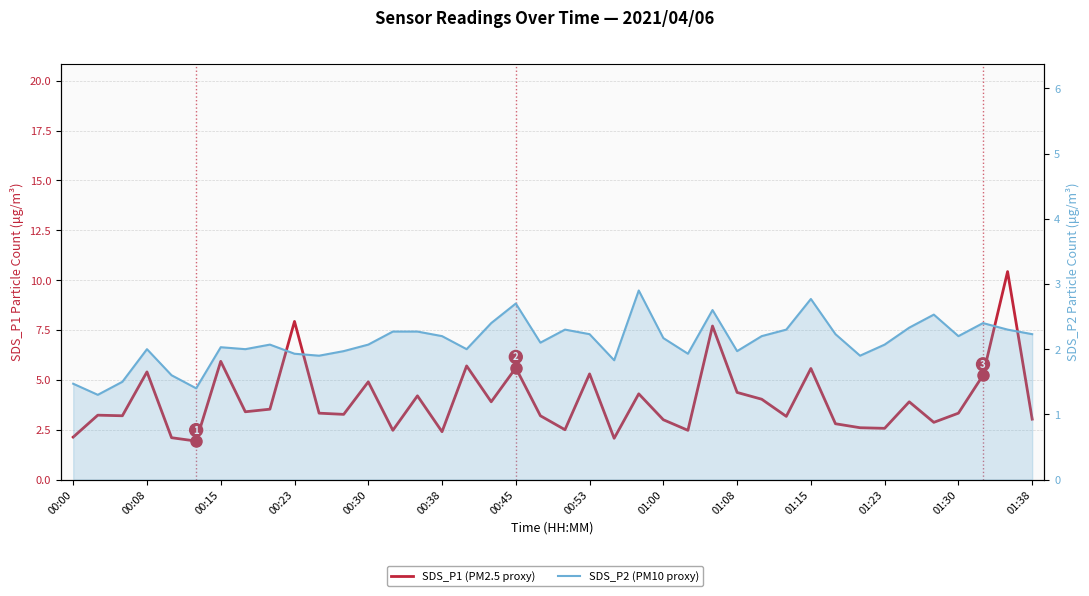

Reading left to right, list all the values displayed in this chart.

SDS_P1 (PM2.5 proxy): 2.1	3.2	3.2	5.4	2.1	1.9	5.9	3.4	3.5	7.9	3.3	3.3	4.9	2.5	4.2	2.4	5.7	3.9	5.6	3.2	2.5	5.3	2.1	4.3	3.0	2.5	7.7	4.4	4.0	3.2	5.6	2.8	2.6	2.6	3.9	2.9	3.3	5.2	10.4	3.0
SDS_P2 (PM10 proxy): 1.5	1.3	1.5	2.0	1.6	1.4	2.0	2.0	2.1	1.9	1.9	2.0	2.1	2.3	2.3	2.2	2.0	2.4	2.7	2.1	2.3	2.2	1.8	2.9	2.2	1.9	2.6	2.0	2.2	2.3	2.8	2.2	1.9	2.1	2.3	2.5	2.2	2.4	2.3	2.2